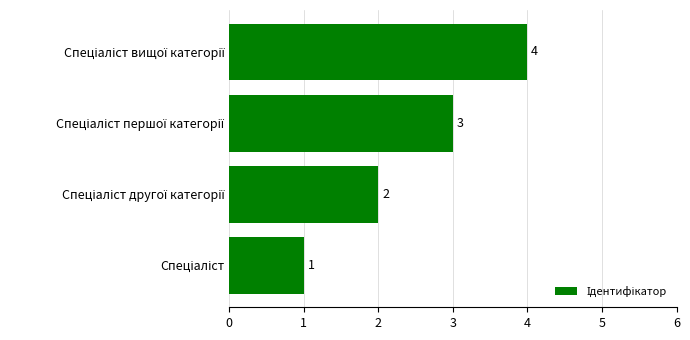

Count the number of data series in this chart.

1